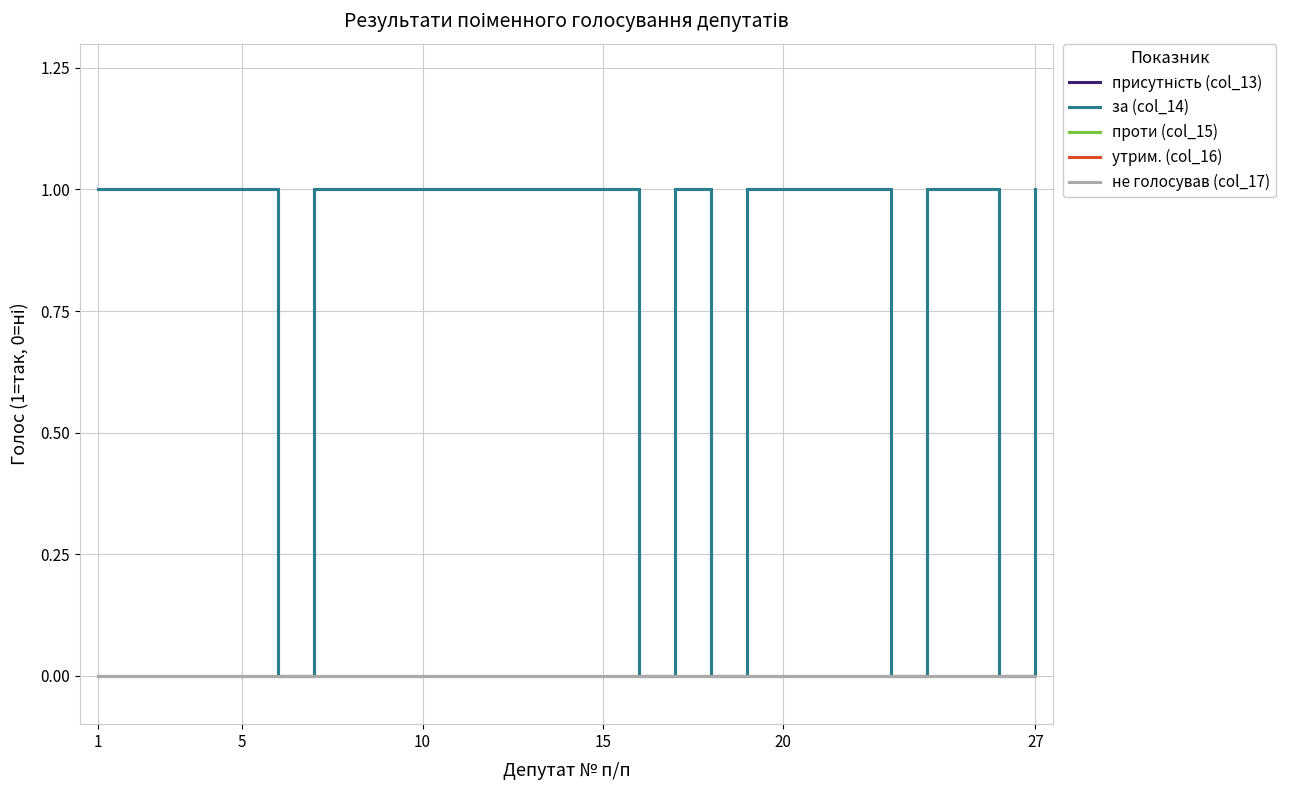

How many lines are shown in the chart?

5